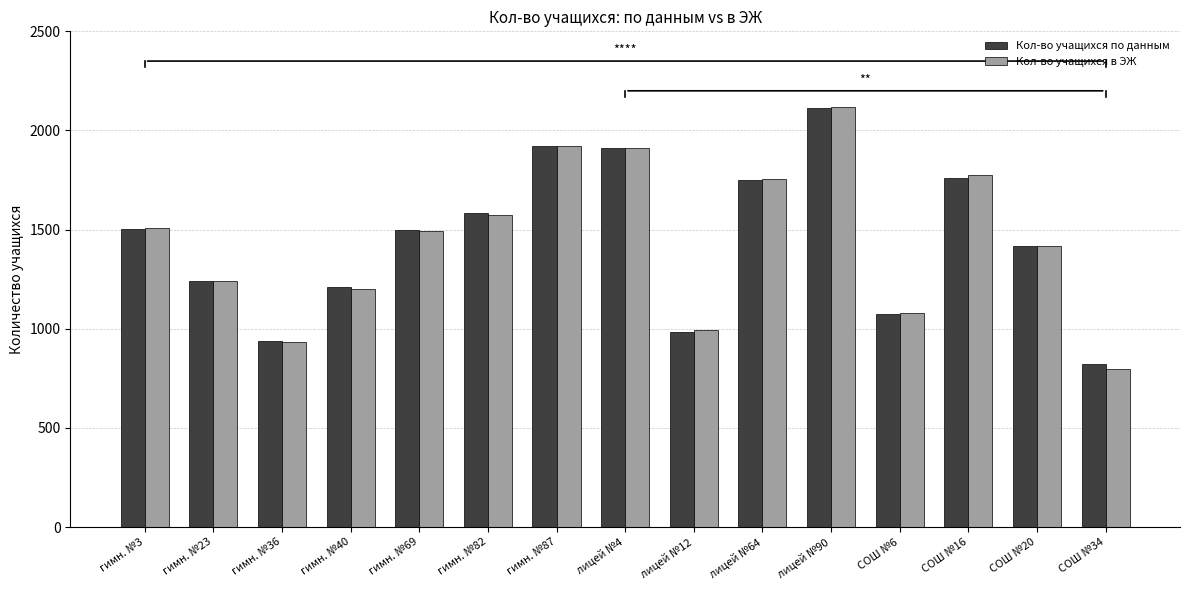

What is the maximum value for Кол-во учащихся в ЭЖ?

2118